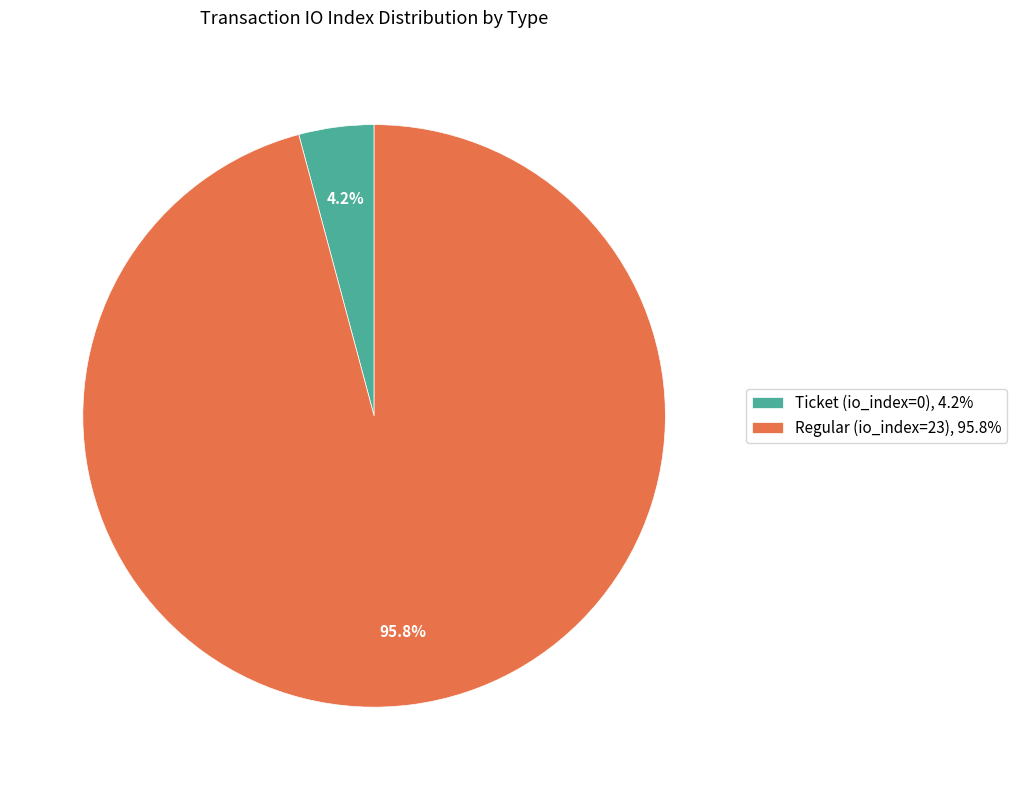

Which slice is the largest?

Regular (io_index=23)